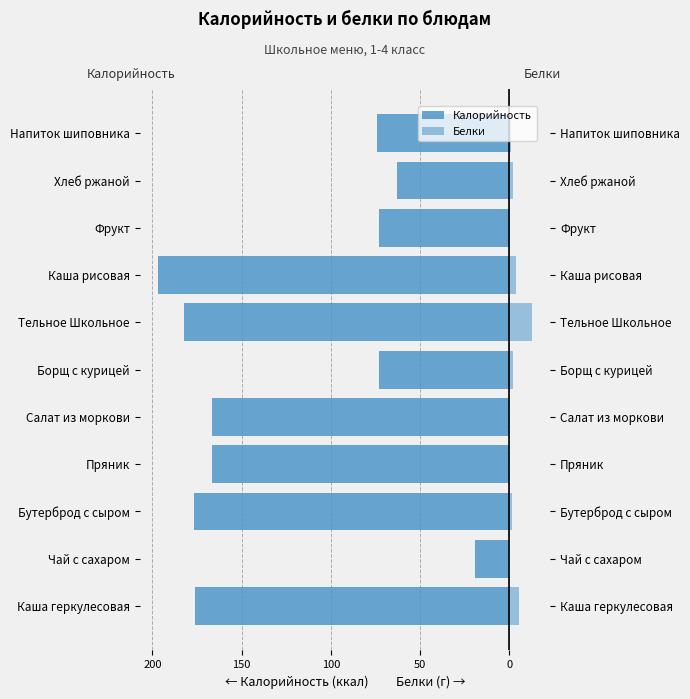

Which has a higher value, Чай с сахаром or Бутерброд с сыром?

Чай с сахаром